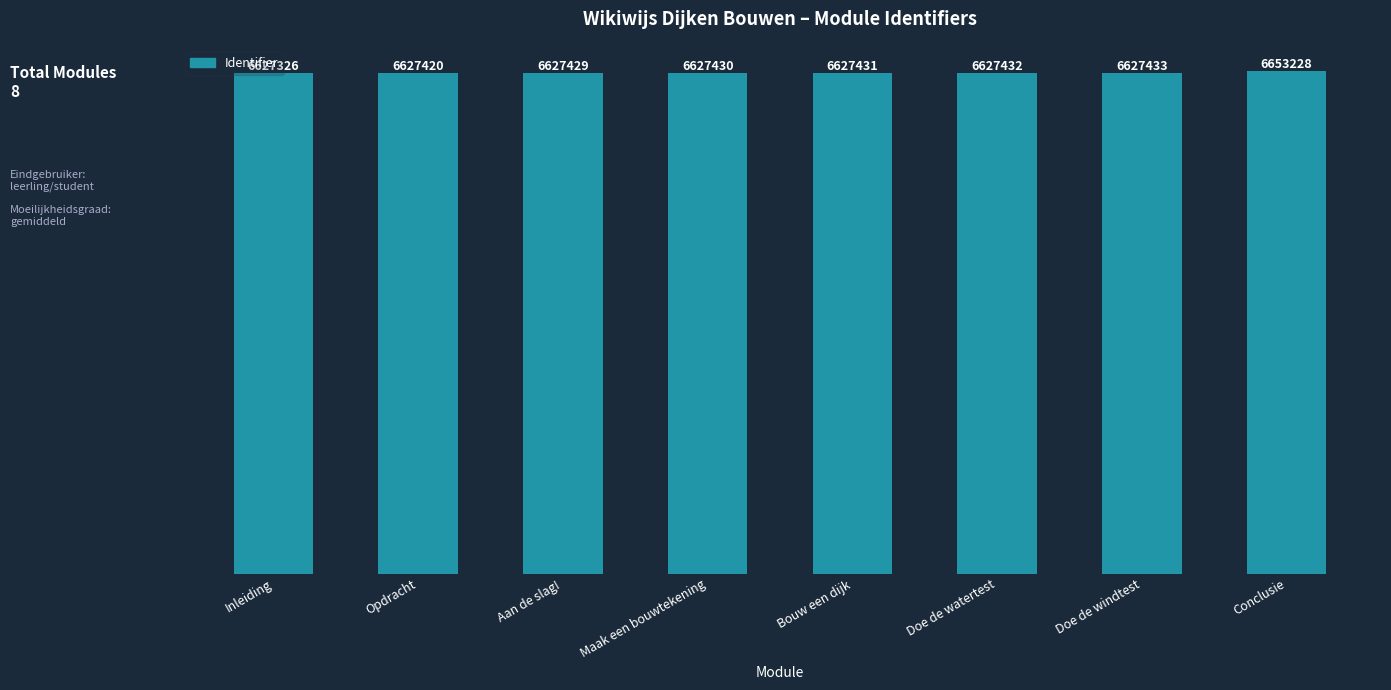

Rank the categories by value from lowest to highest.

Inleiding, Opdracht, Aan de slag!, Maak een bouwtekening, Bouw een dijk, Doe de watertest, Doe de windtest, Conclusie